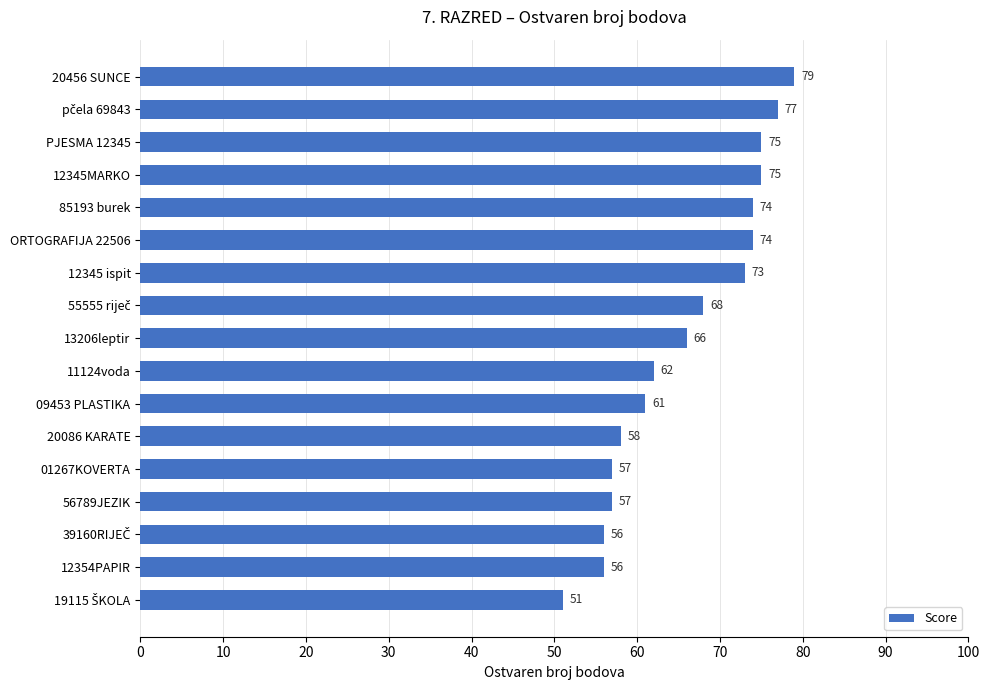

What is the change in value from 20456 SUNCE to 12345 ispit?

-6